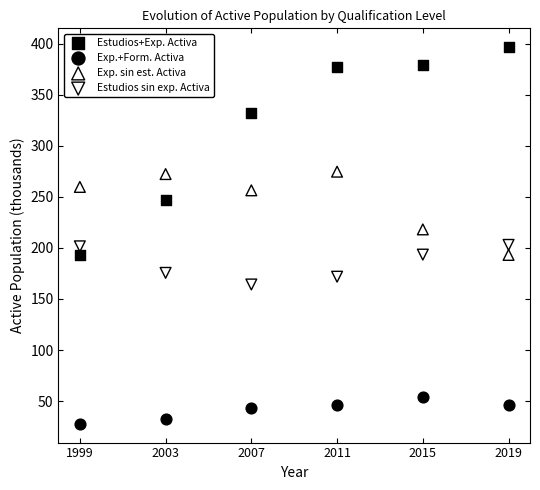

Which series has the widest spread of Y values?

Estudios+Exp. Activa